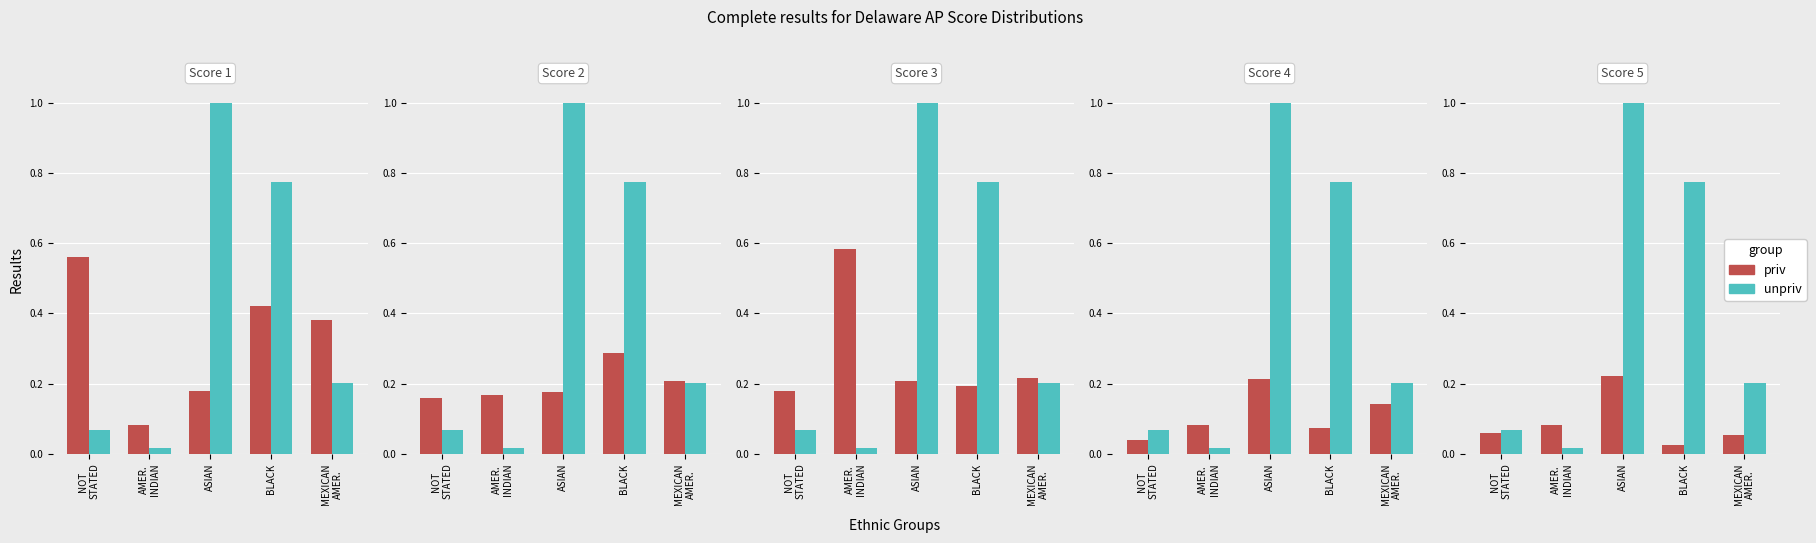

Which series has the largest total across all categories?

unpriv